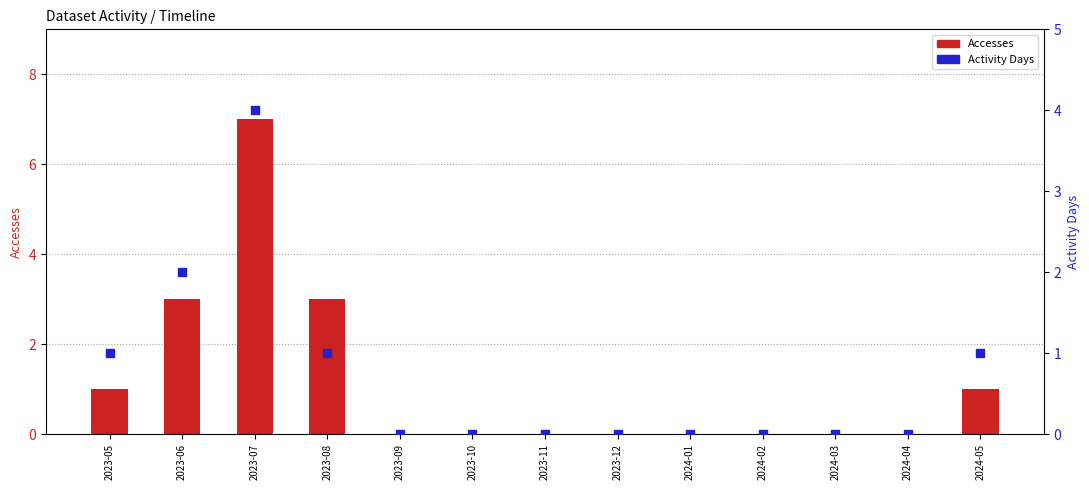

At how many categories does at least one series exceed 2?

3